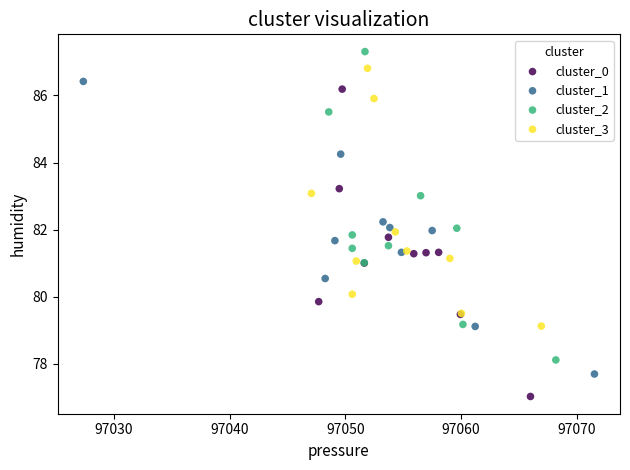

What are all the series names shown in the legend?

cluster_0, cluster_1, cluster_2, cluster_3